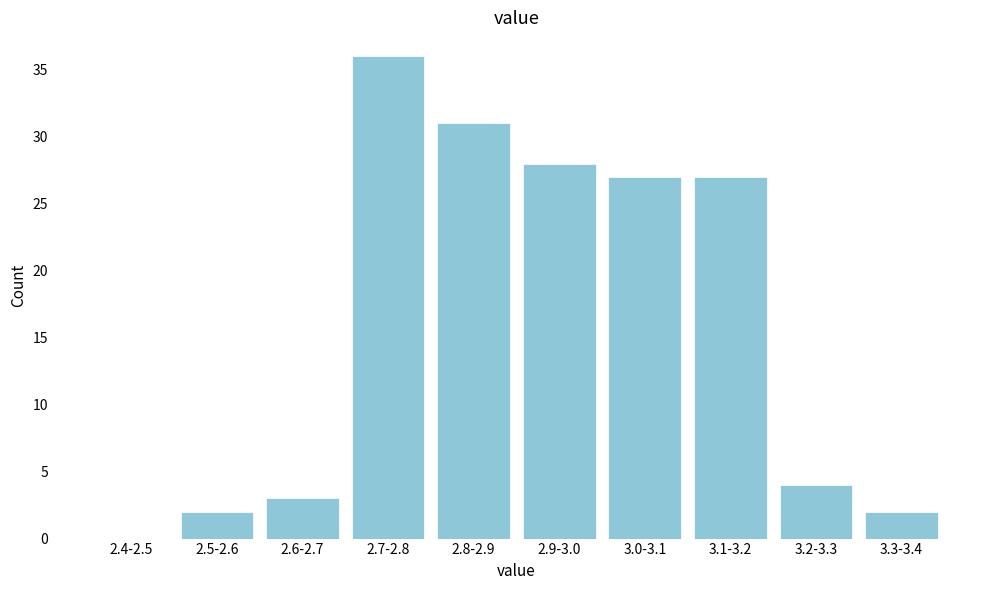

Reading right to left, list all the values displayed in this chart.

3.3-3.4=2	3.2-3.3=4	3.1-3.2=27	3.0-3.1=27	2.9-3.0=28	2.8-2.9=31	2.7-2.8=36	2.6-2.7=3	2.5-2.6=2	2.4-2.5=0